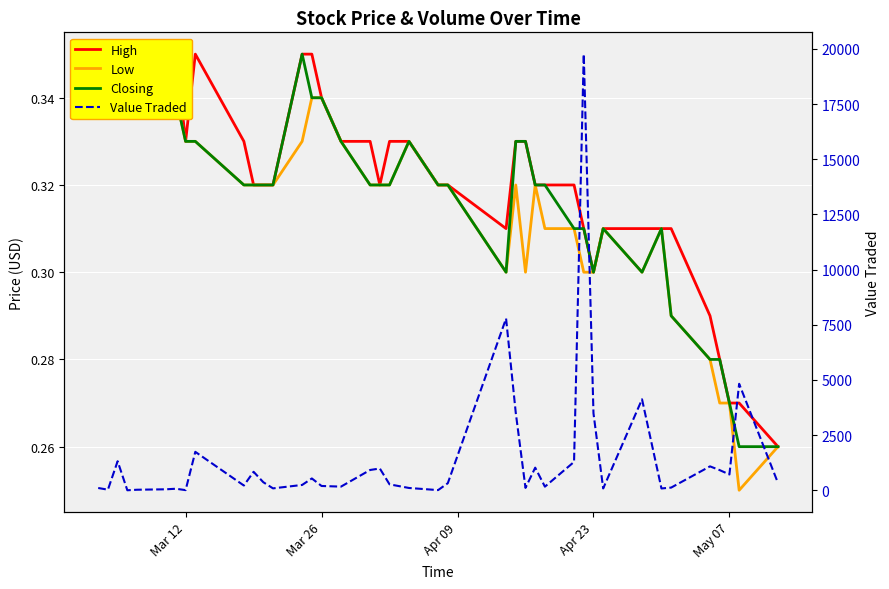

True or false: Value Traded and High intersect in this chart.

True